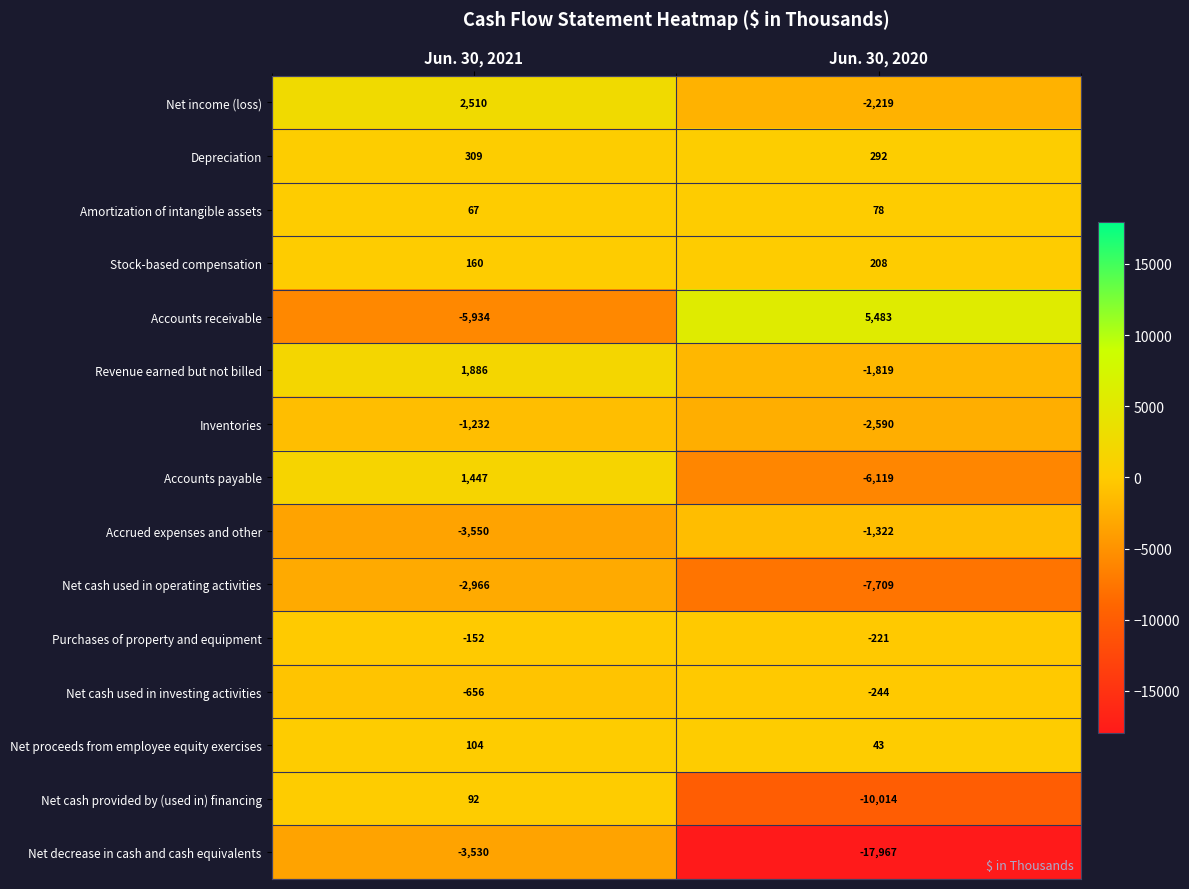

What is the total value across all series at Jun. 30, 2020?

-44120